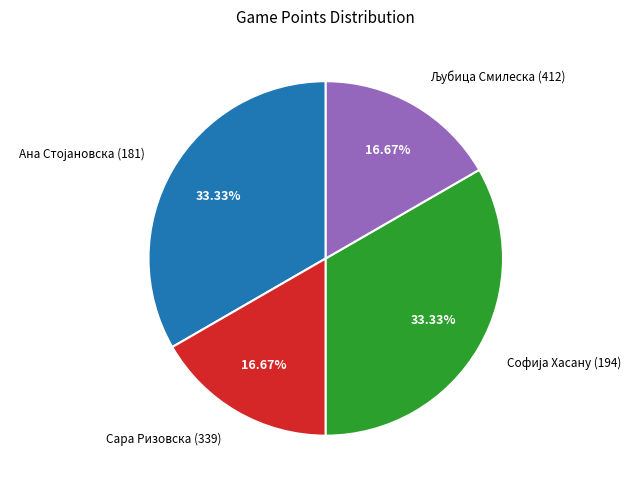

Does any single category account for the majority?

No